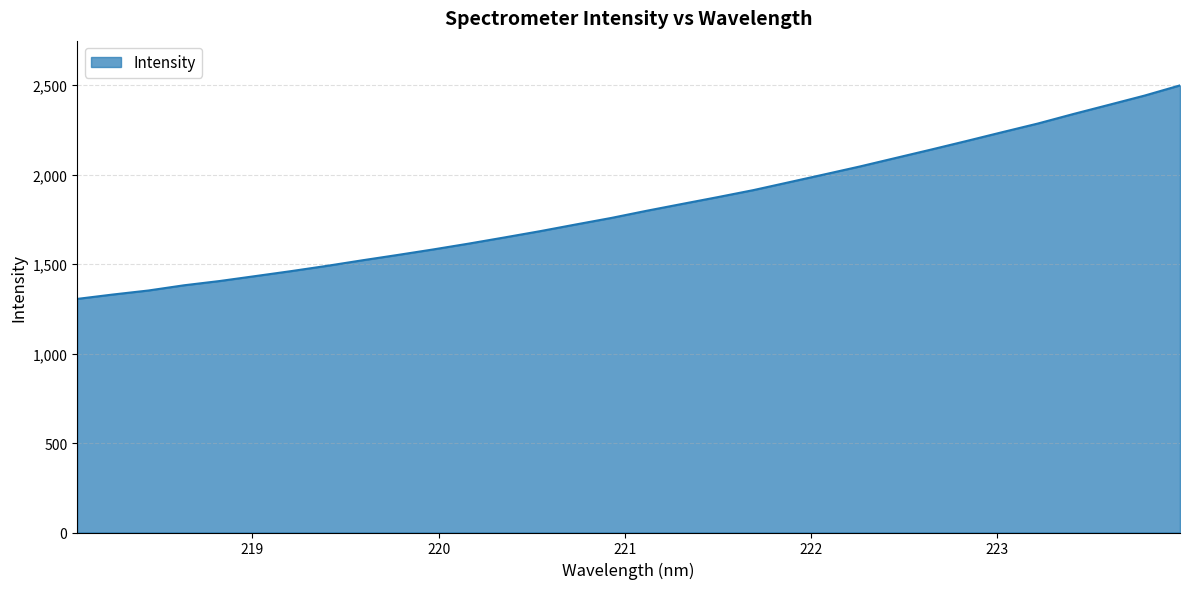

What is the difference between the maximum and minimum values?

1193.1